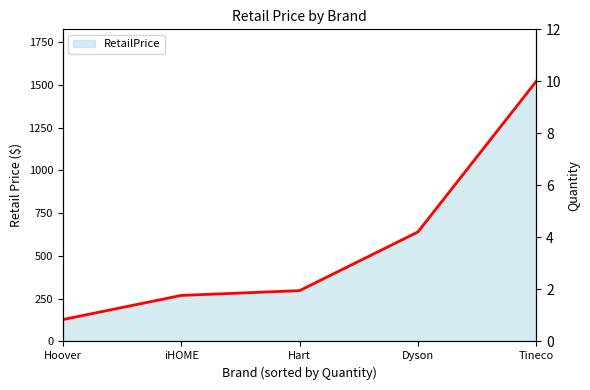

How many lines are shown in the chart?

1